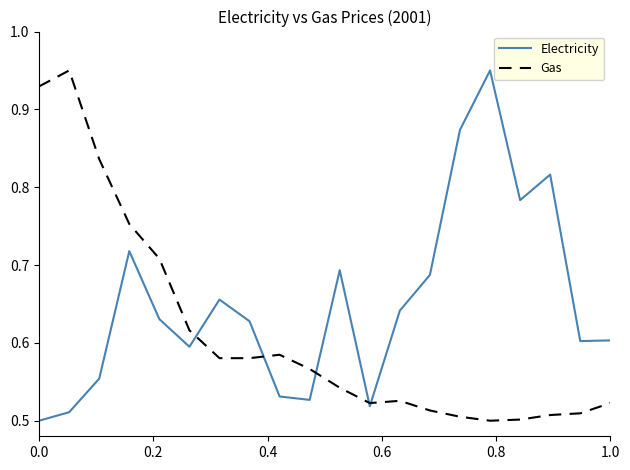

What are all the series names shown in the legend?

Electricity, Gas